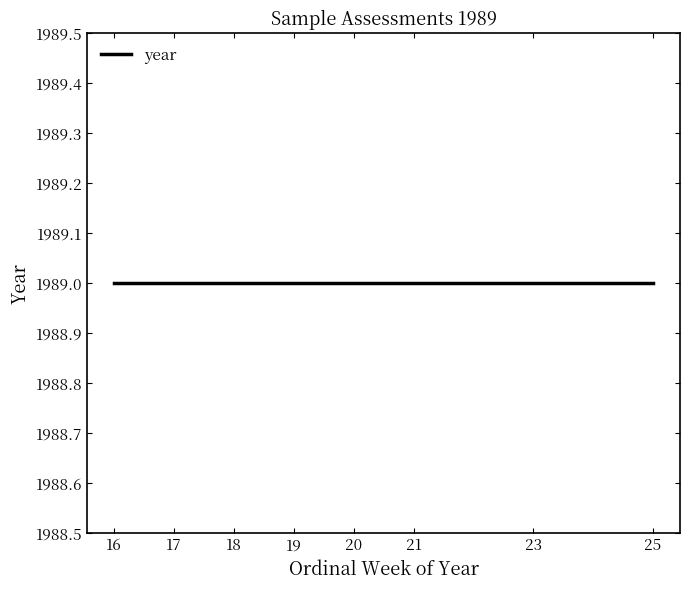

True or false: ordinal week of year and year cross at least once.

False